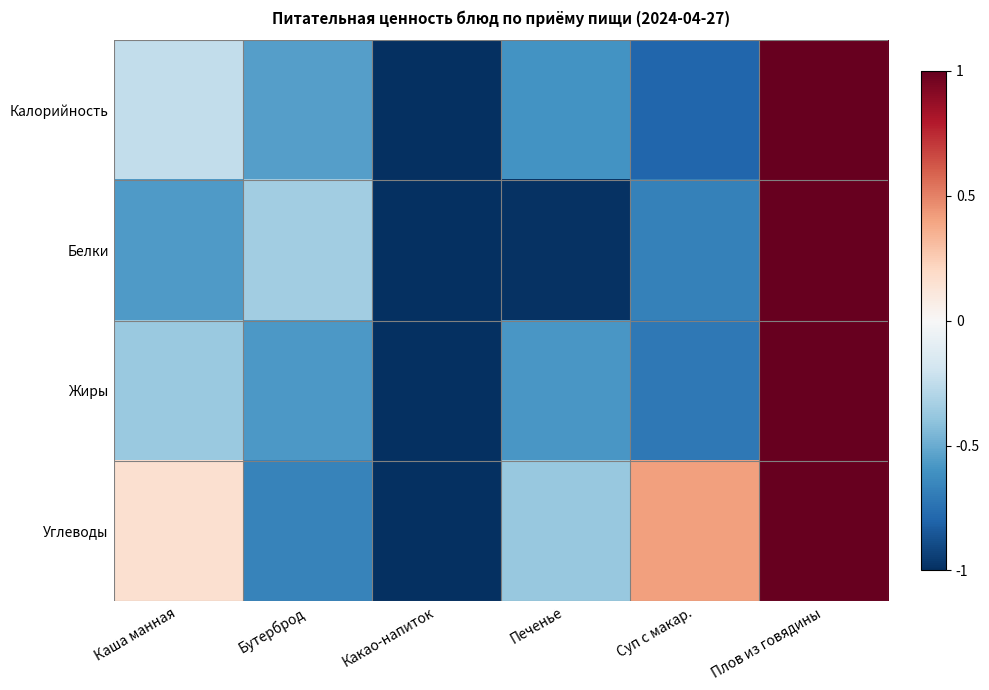

Which series changed the most between Бутерброд and Какао-напиток?

Белки